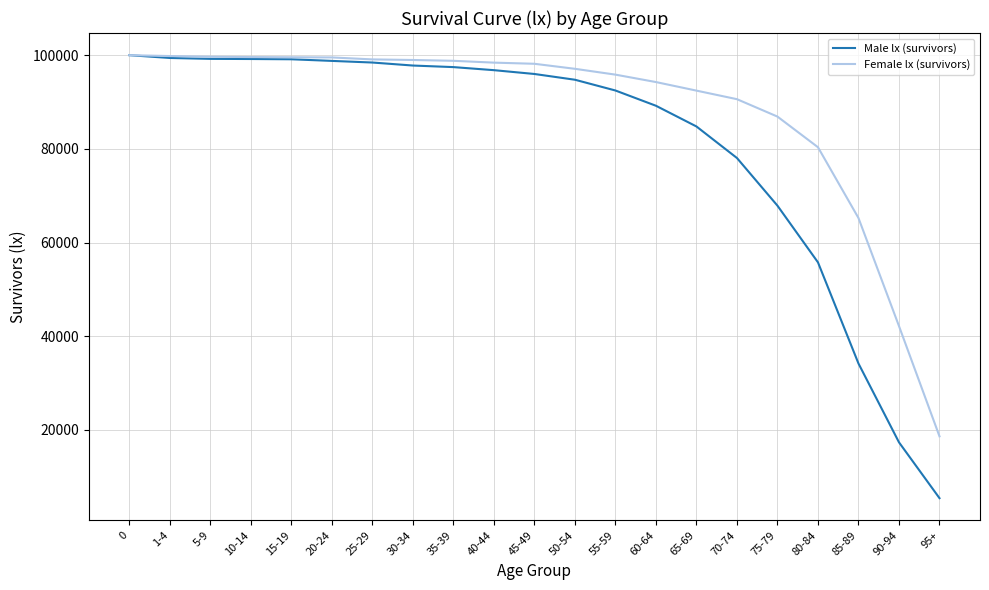

The value of Female lx (survivors) at 20-24 is 99517. True or false?

True